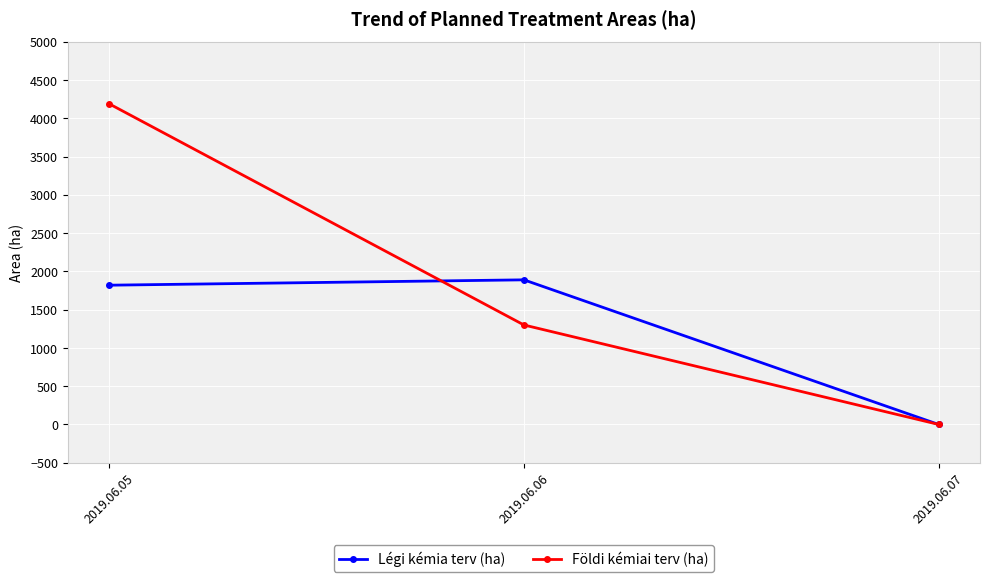

What is the greatest value displayed?

4190